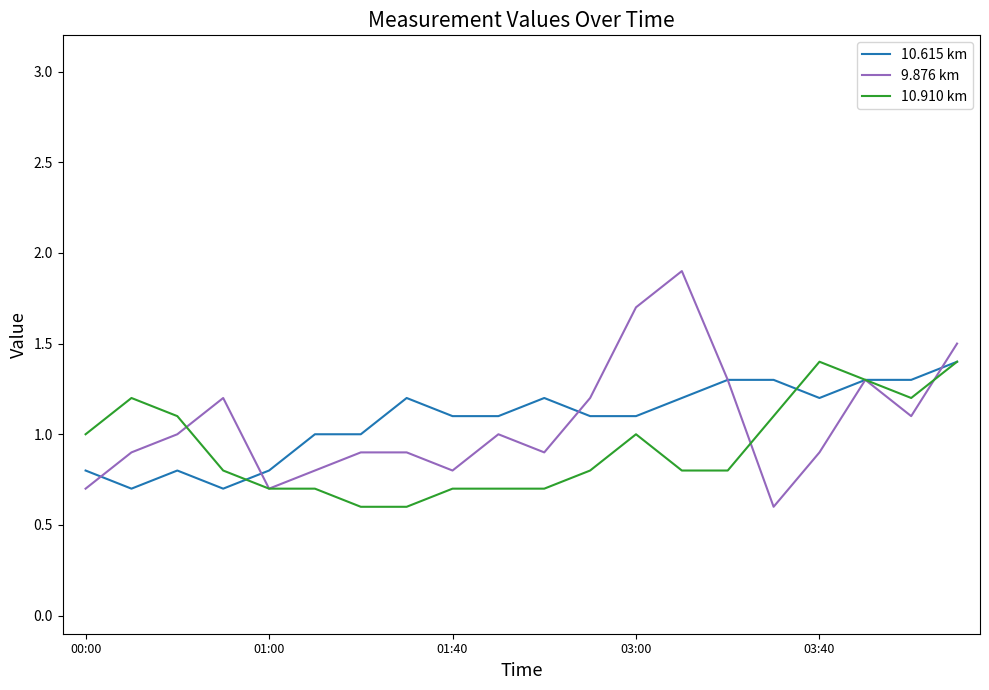

Which series has the widest spread of values?

9.876 km